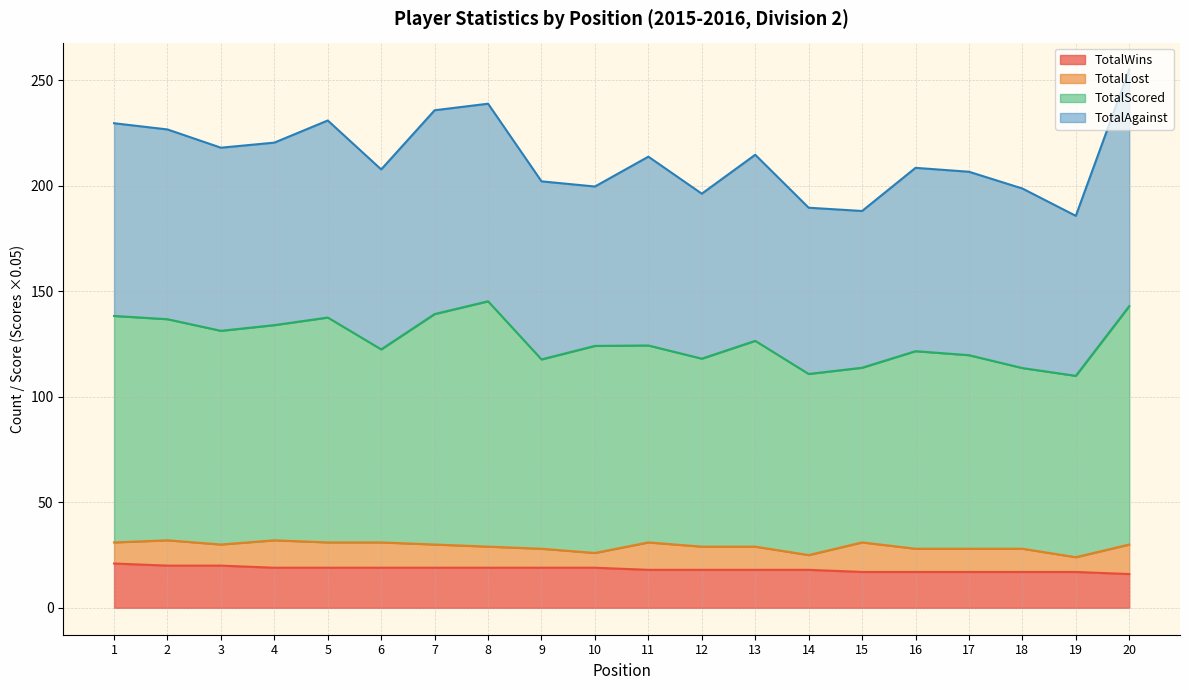

What is the maximum value for TotalWins?

21.0